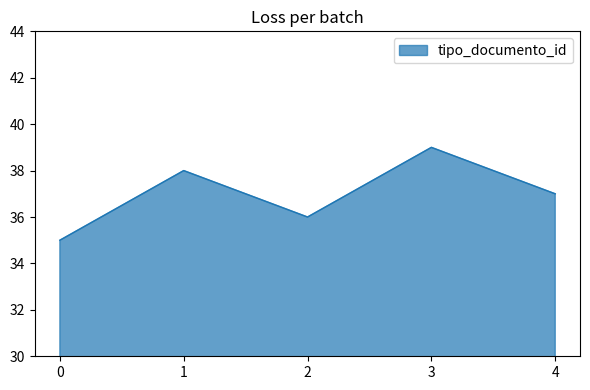

Where is the first local minimum?

2